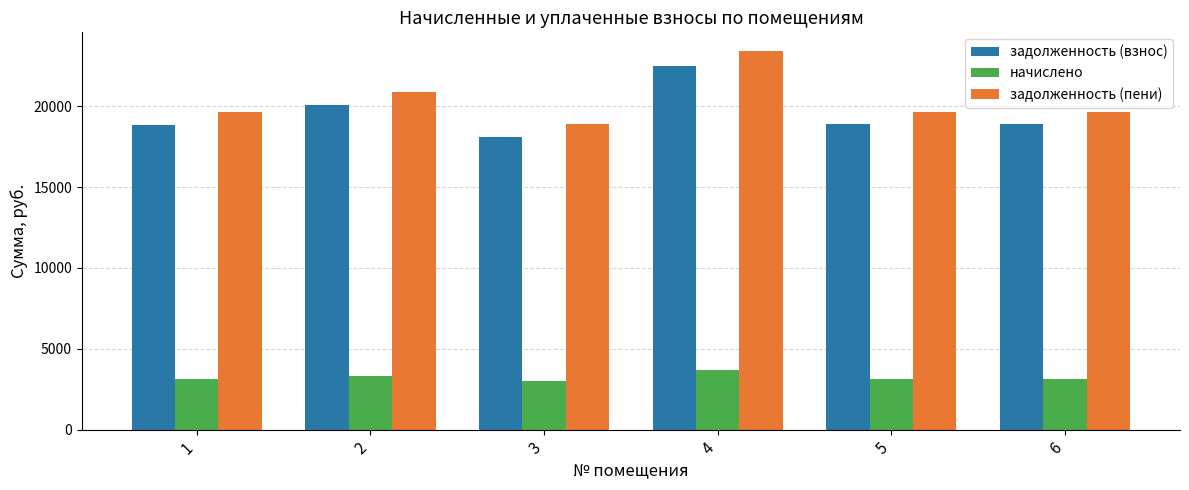

List the series in order of their peak value, highest first.

задолженность (пени), задолженность (взнос), начислено